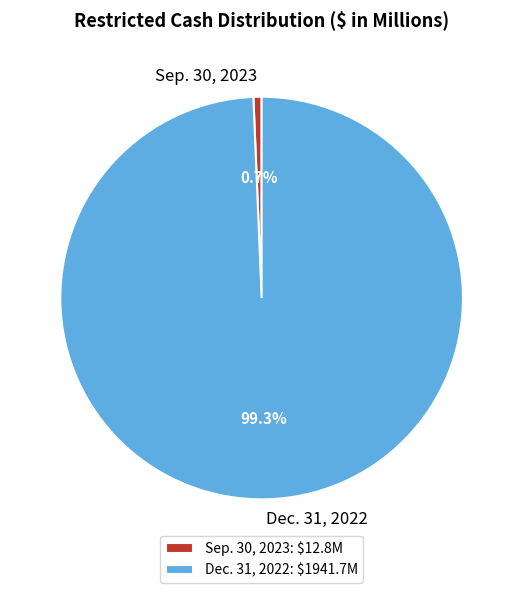

True or false: Sep. 30, 2023 accounts for 1% of the total.

True